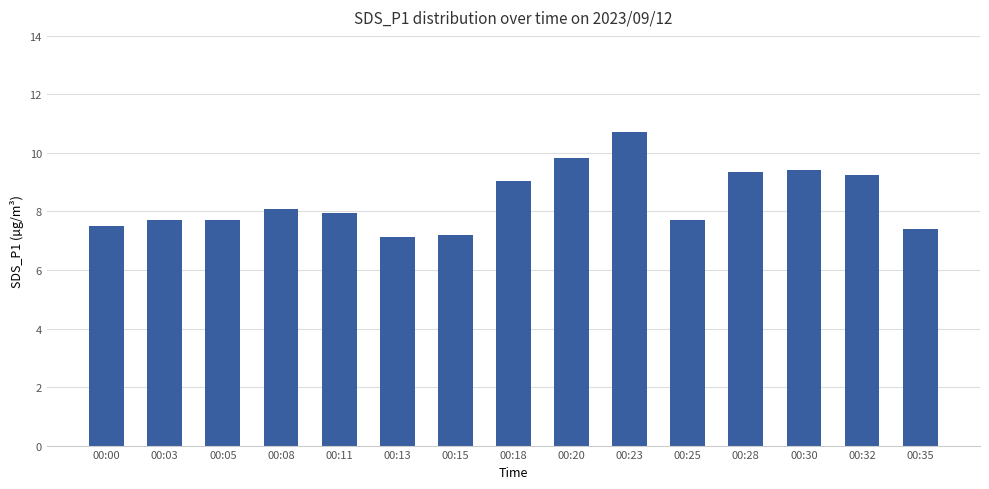

What is the sum of the values at 00:30 and 00:28?

18.8